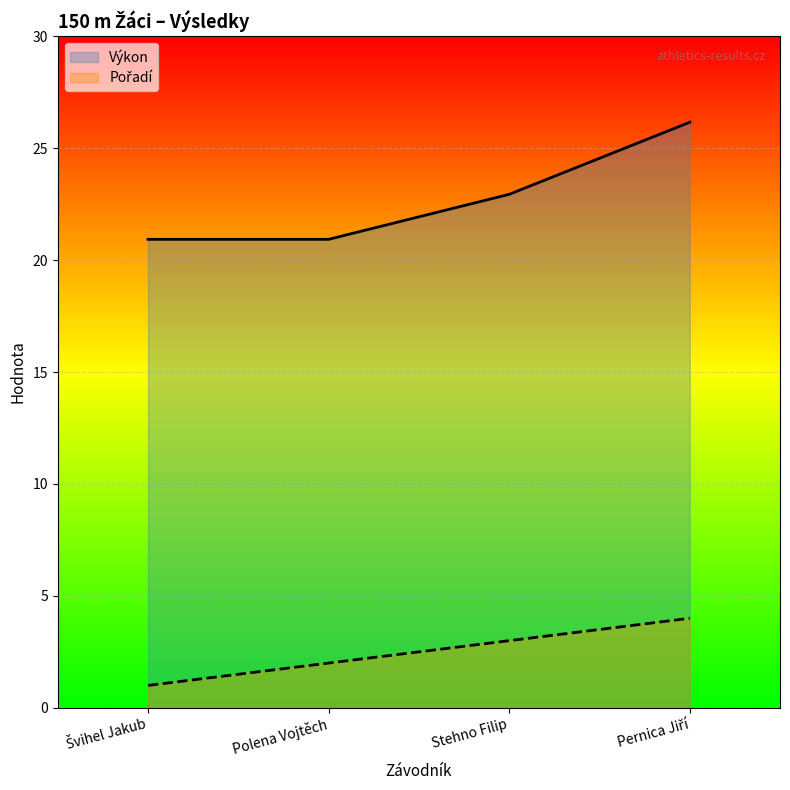

Reading right to left, transcribe all the data shown in this chart.

Výkon: Pernica Jiří=26.2	Stehno Filip=22.9	Polena Vojtěch=20.9	Švihel Jakub=20.9
Pořadí: Pernica Jiří=4.0	Stehno Filip=3.0	Polena Vojtěch=2.0	Švihel Jakub=1.0